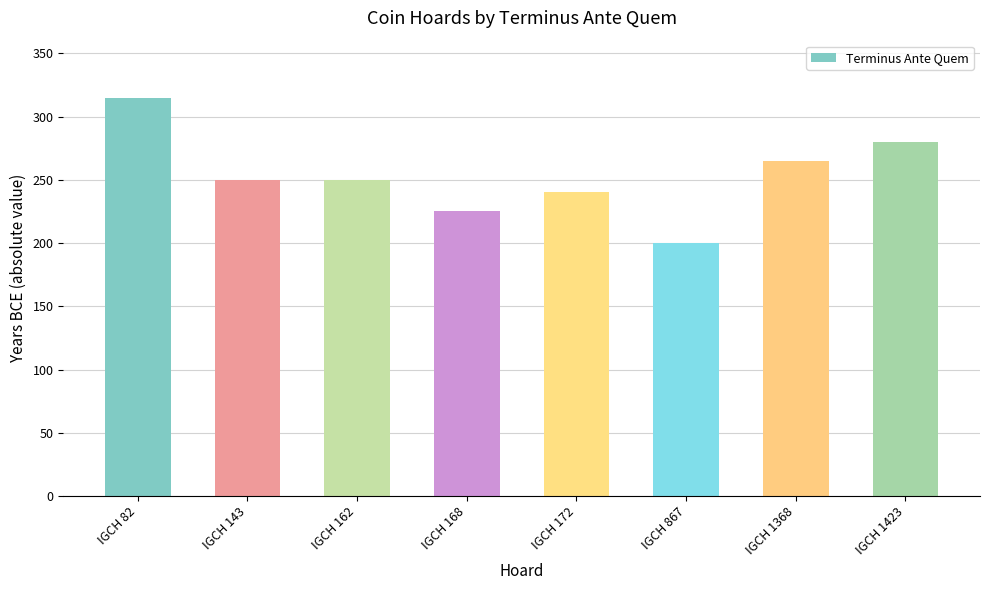

How many data points are less than 250?

3